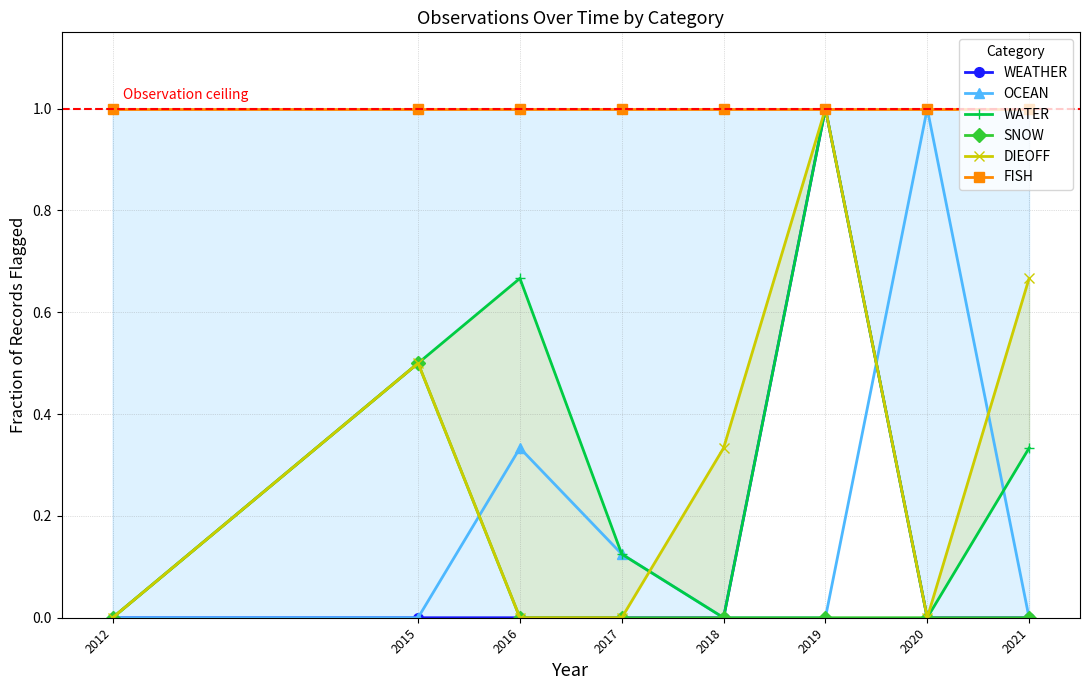

At which category does OCEAN reach its first local peak?

2016